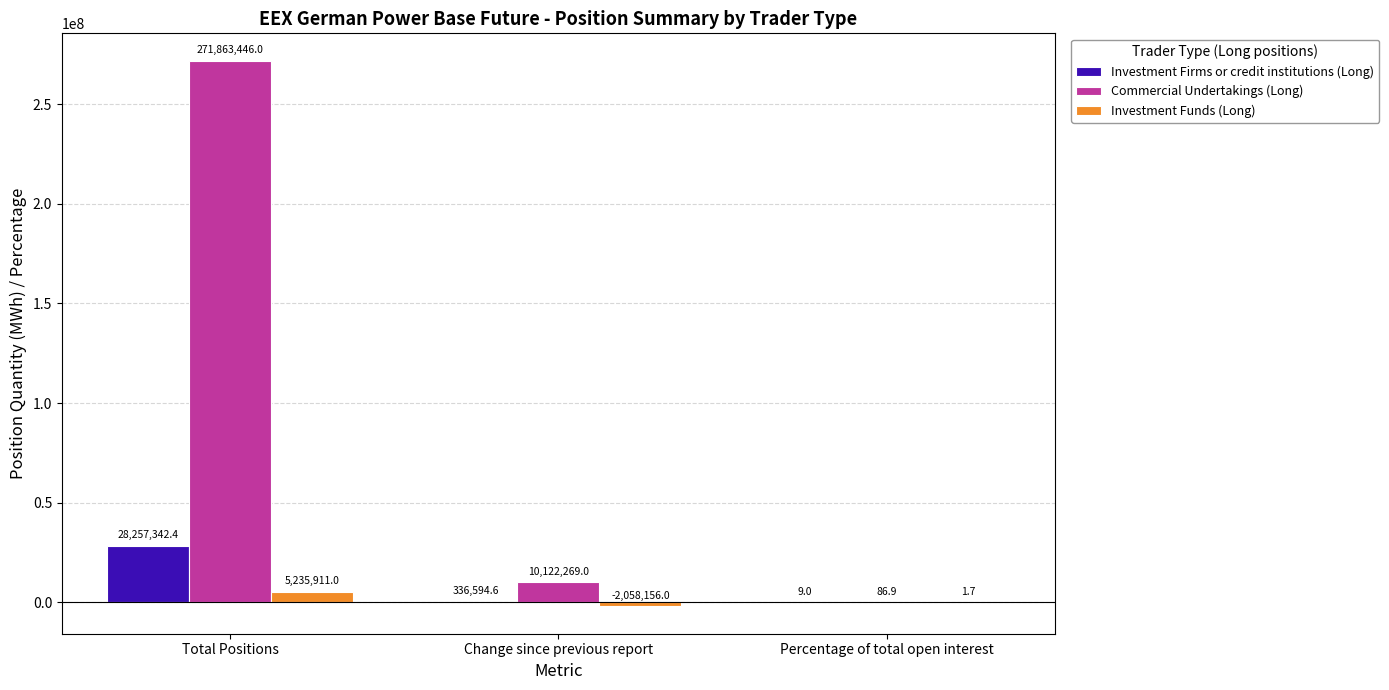

At which label is Commercial Undertakings (Long) closest to 135931766?

Change since previous report